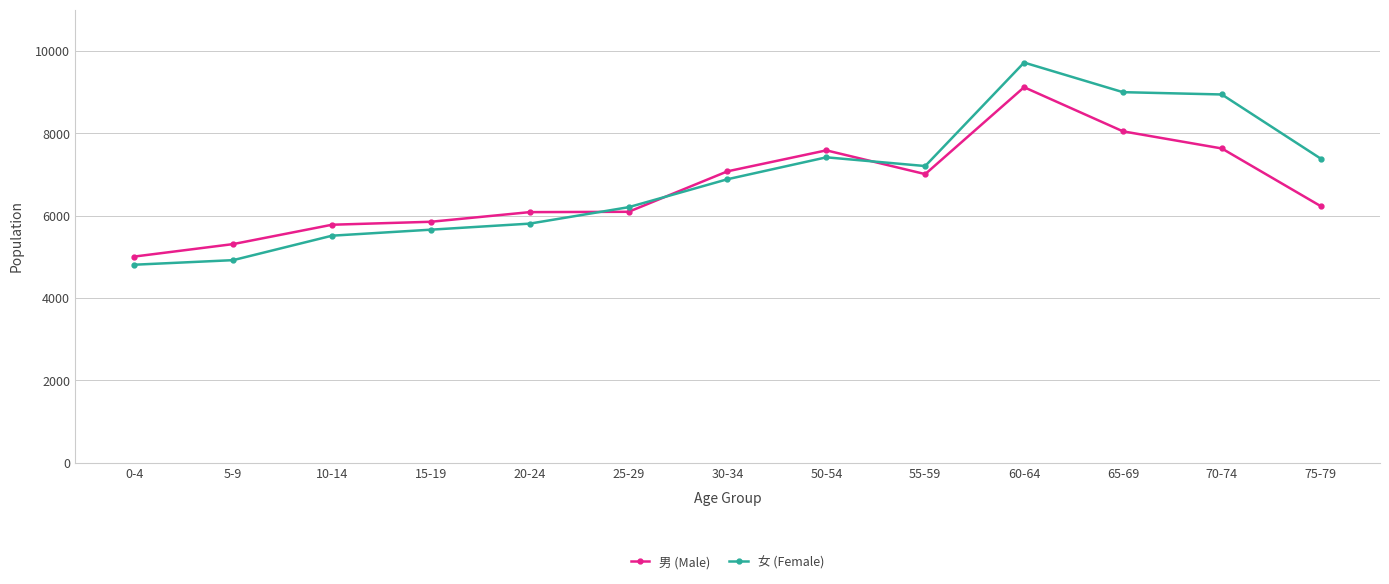

Which series has the largest range (max minus min)?

女 (Female)